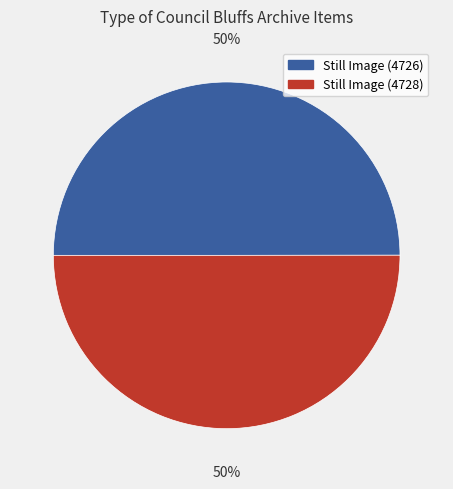

The Still Image (4728) slice represents 50% of the pie. True or false?

True